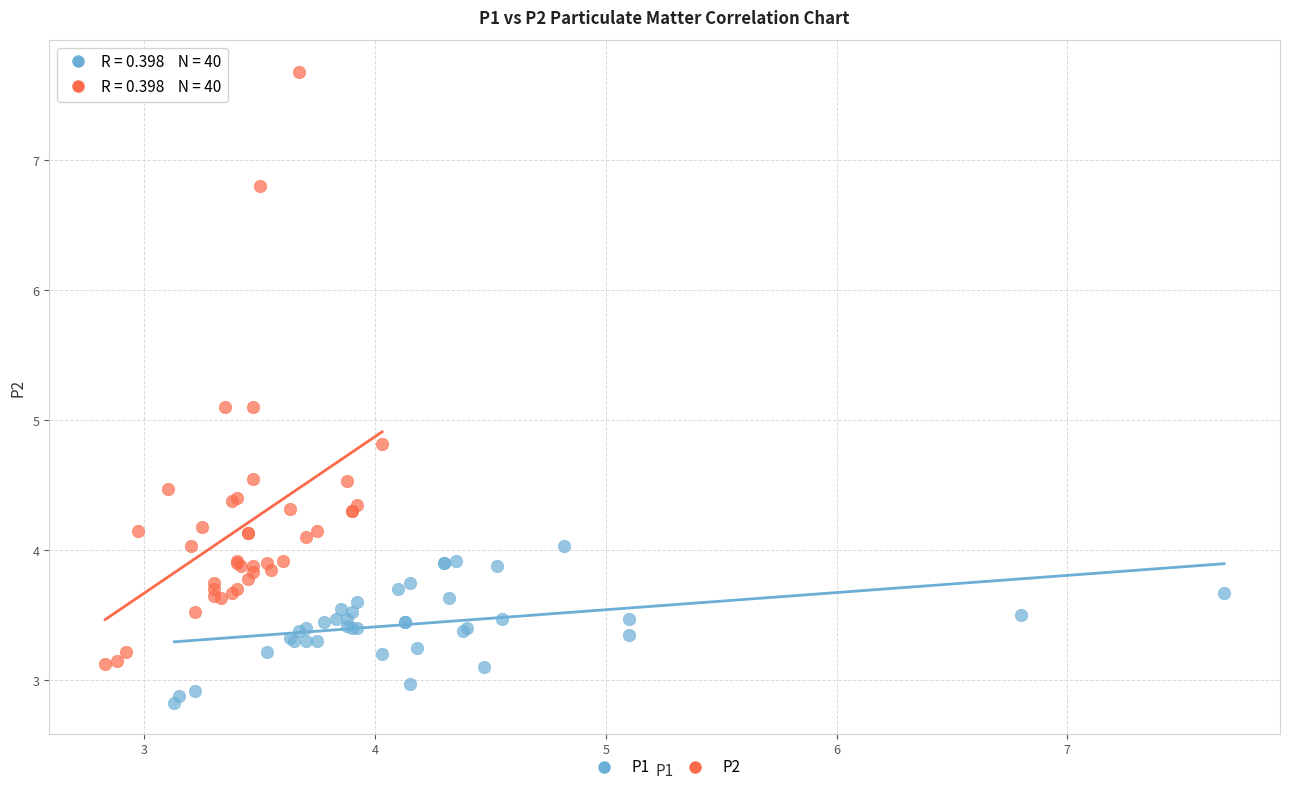

What are all the series names shown in the legend?

P1, P2